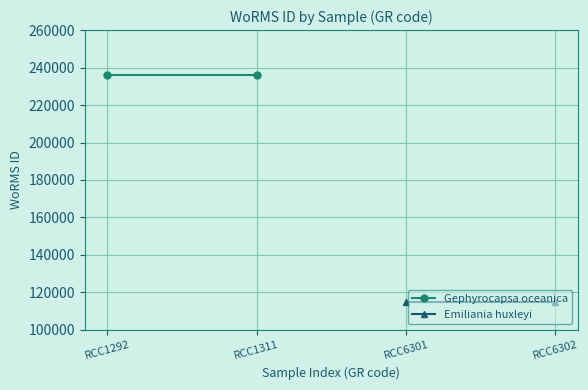

What is the value of the Gephyrocapsa oceanica point at the 1st from the left?

235955